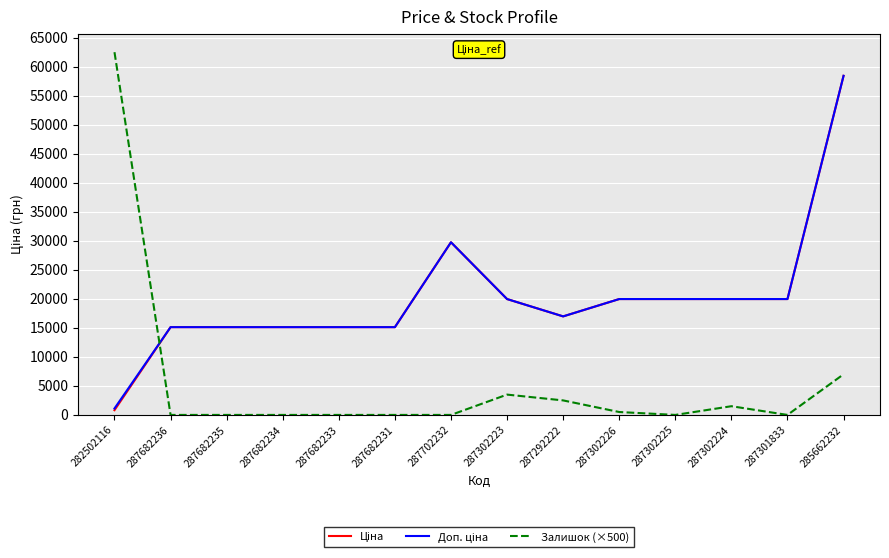

The Залишок (×500) series shows 500.0 at 287302226. True or false?

True